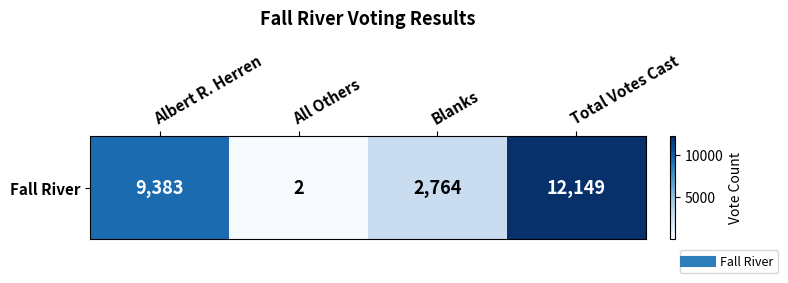

The chart shows a value of 1201 at Blanks. True or false?

False